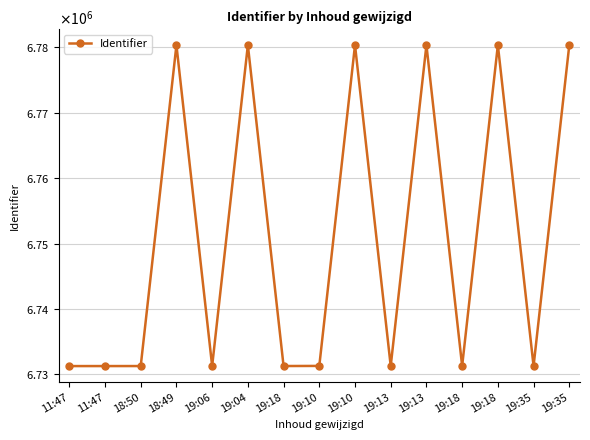

Reading left to right, what are all the values shown in this chart?

6731282	6731283	6731286	6780325	6731287	6780327	6731289	6731306	6780330	6731291	6780331	6731292	6780332	6731290	6780333